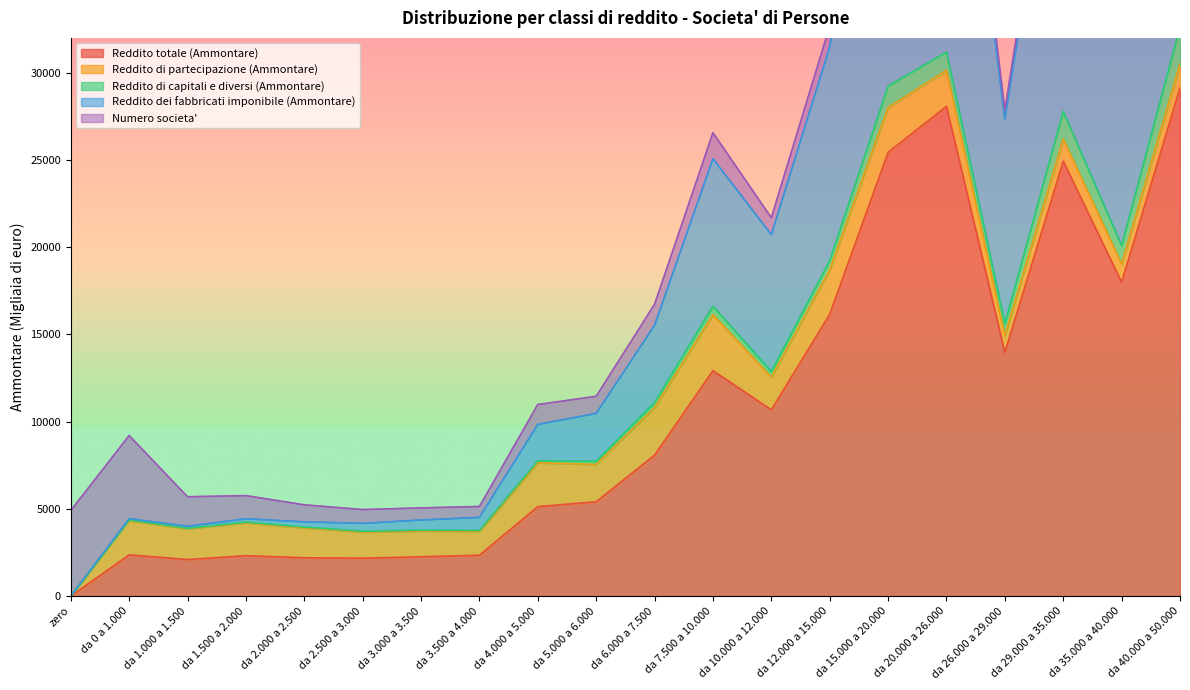

True or false: Reddito di partecipazione (Ammontare) and Numero societa' cross at least once.

True